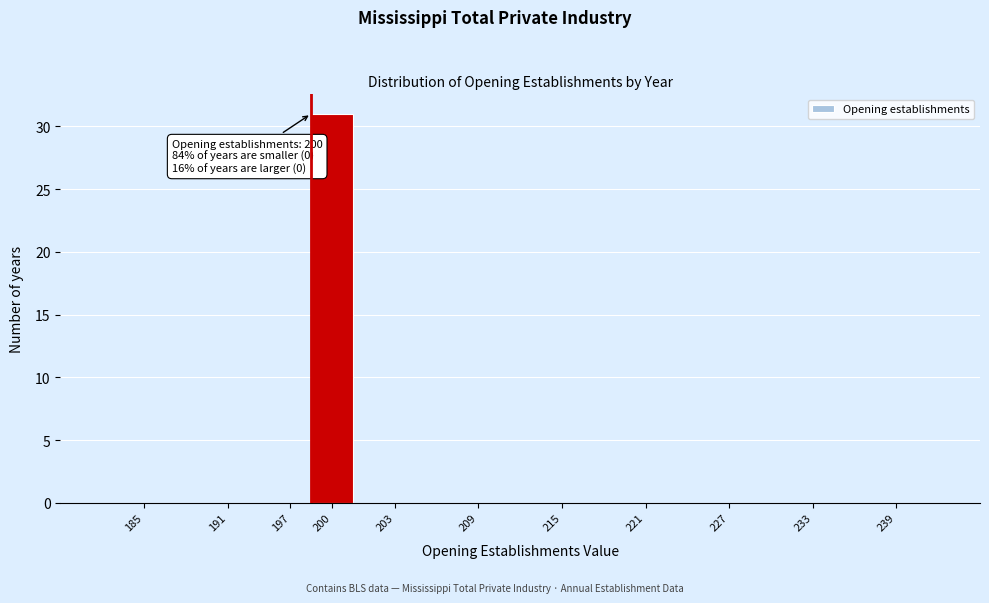

Reading right to left, list all the values displayed in this chart.

239=0	233=0	227=0	221=0	215=0	209=0	203=0	200=31	197=0	191=0	185=0